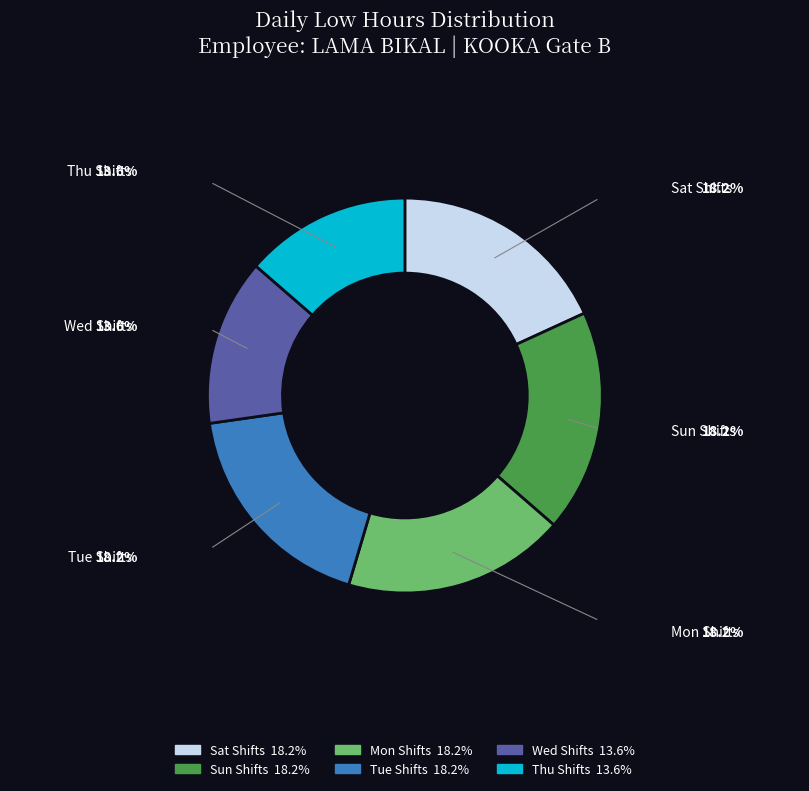

Is there any slice that represents more than half of the pie?

No